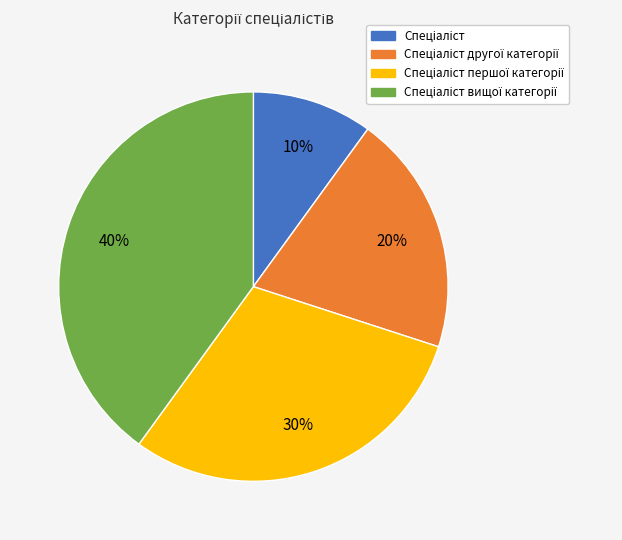

To the nearest percent, what is the difference between the largest and smallest slice percentages?

30%